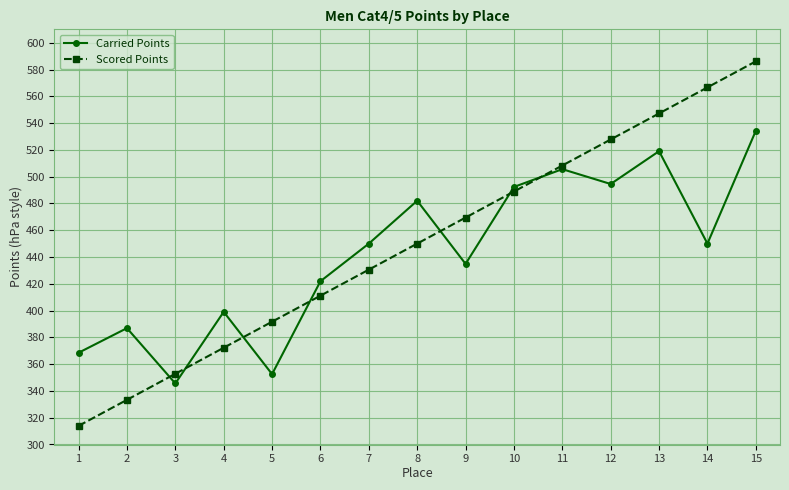

Between which two adjacent categories do Scored Points and Carried Points first intersect?

2 and 3